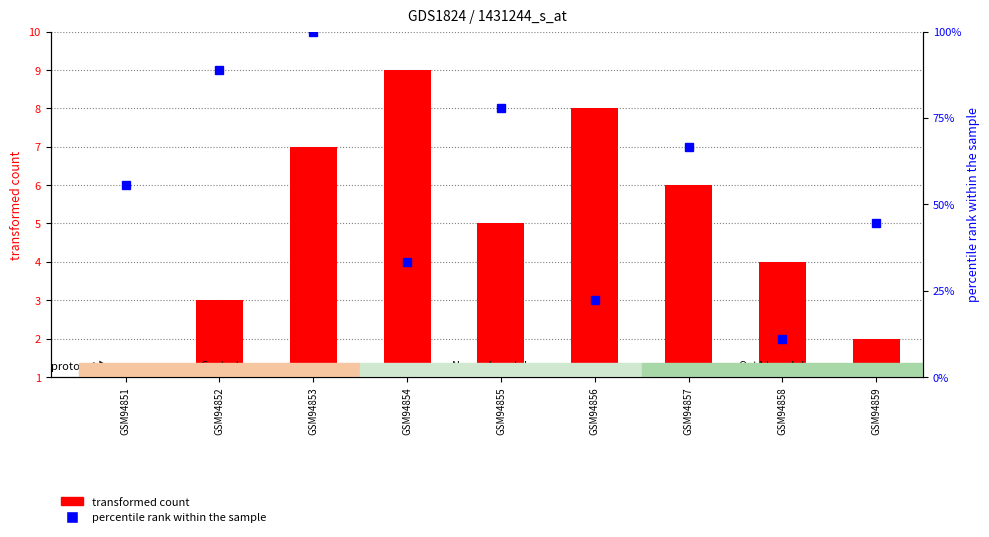

Rank the series by their average value, from highest to lowest.

percentile rank within the sample, transformed count